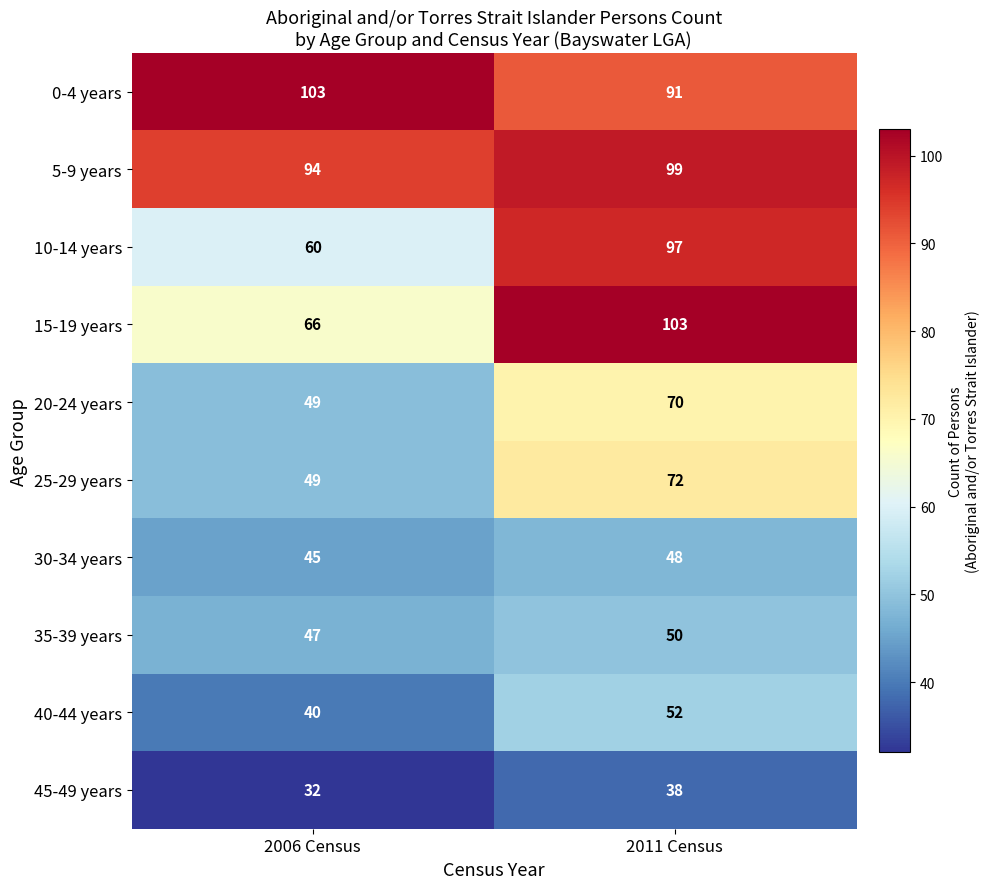

What is the difference between the highest and lowest values at 2006 Census?

71